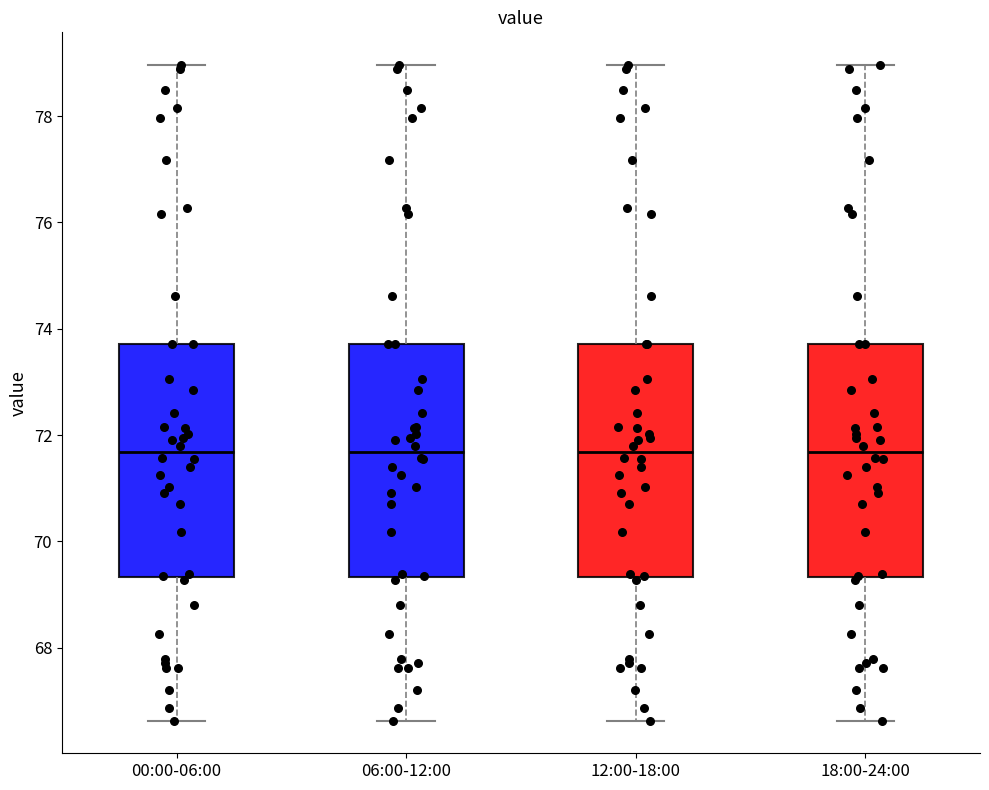

Where does the median line of the box for 18:00-24:00 sit on the y-axis? The values are not printed on the chart, so give them approximately, as read against the axis.

71.6